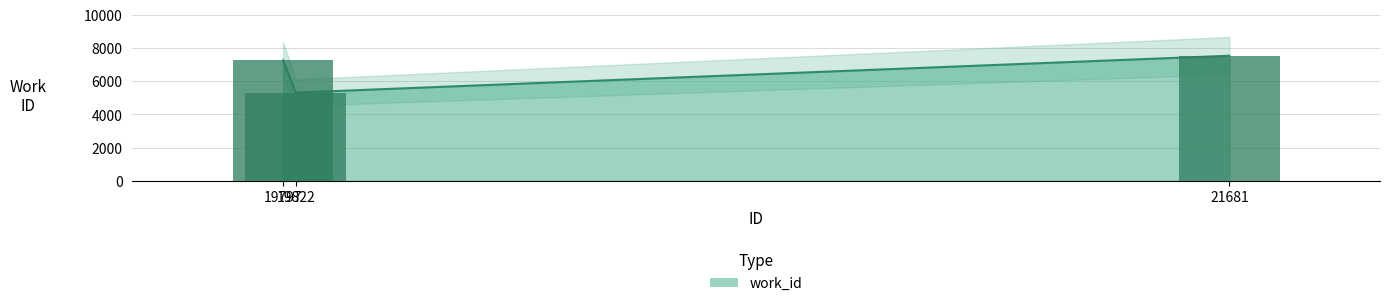

At which label is the value closest to 6430?

19797